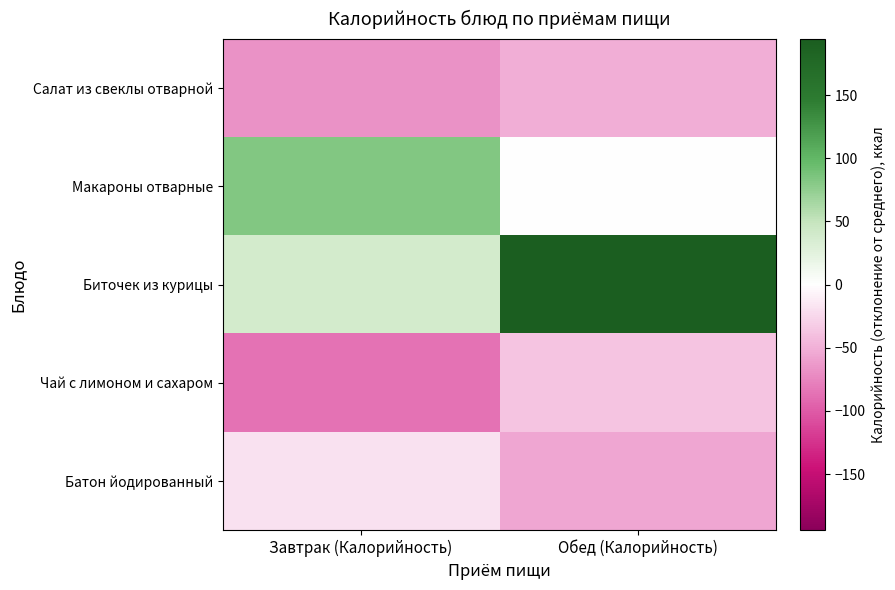

At how many categories does at least one series exceed 38?

2